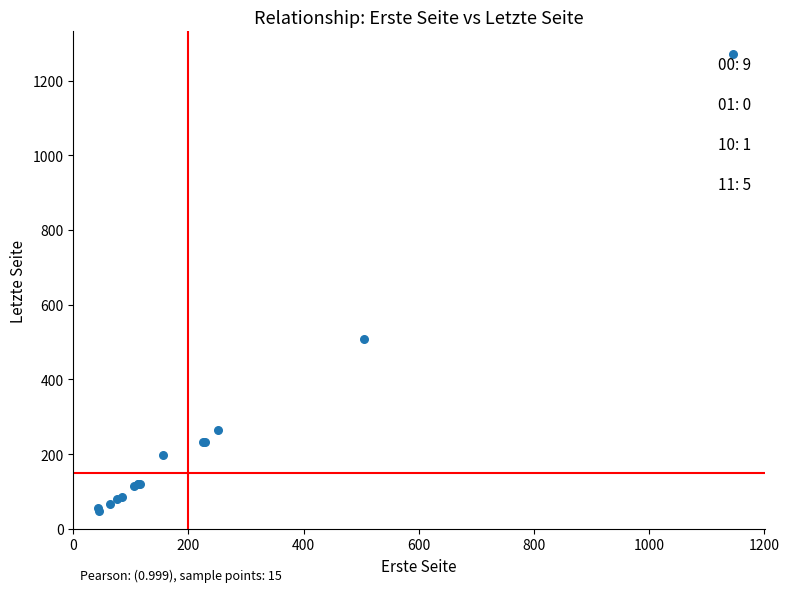

What Y value in the scatter plot is closest to 658?

507